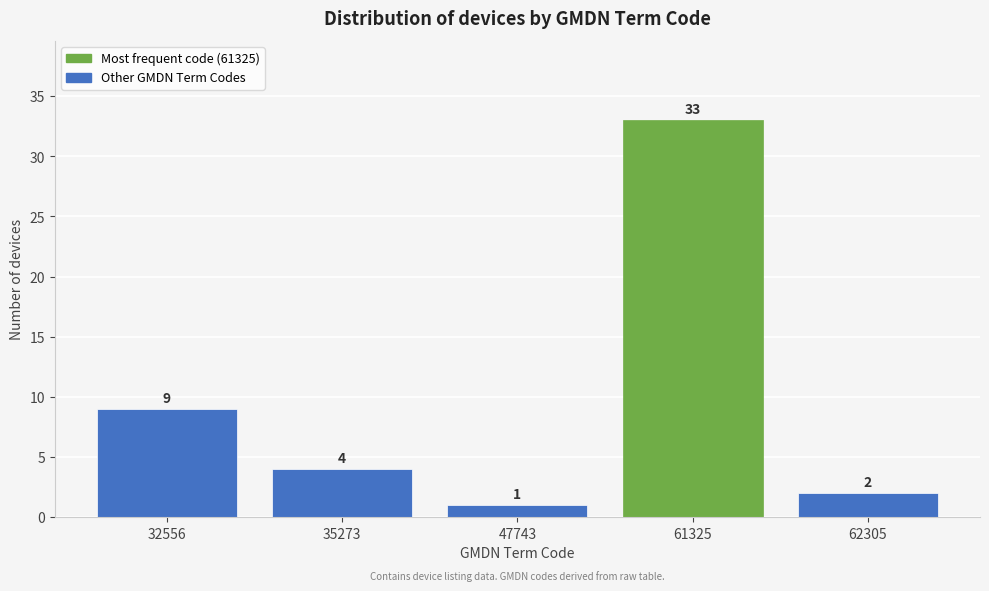

Reading left to right, list all the values displayed in this chart.

32556=9	35273=4	47743=1	61325=33	62305=2